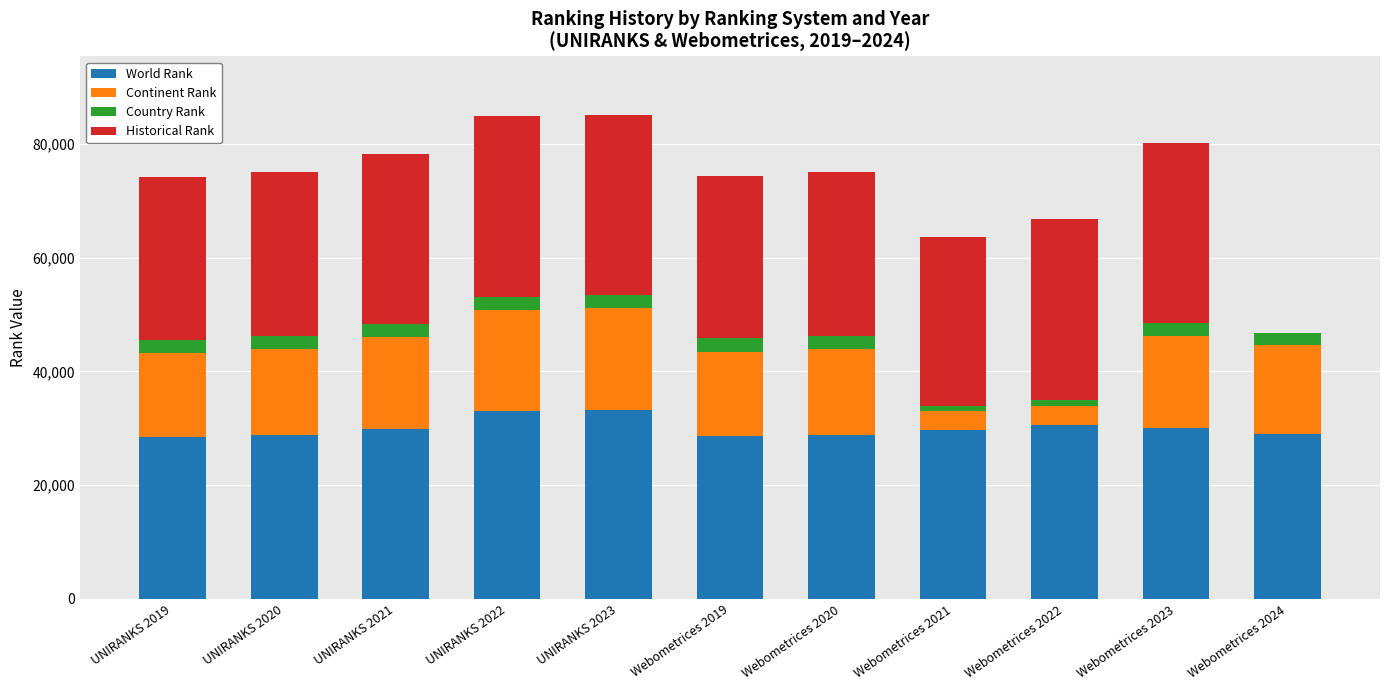

True or false: World Rank has a value of 29895 at UNIRANKS 2021.

True